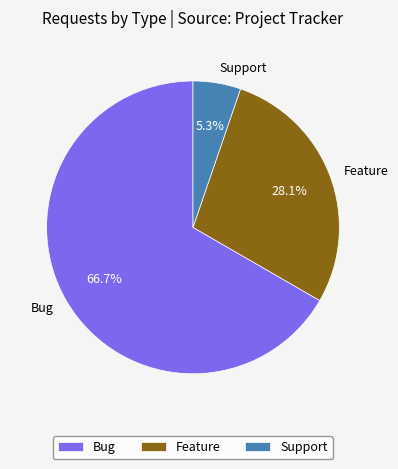

Approximately how many times larger is the value at Bug compared to Feature?

2.4